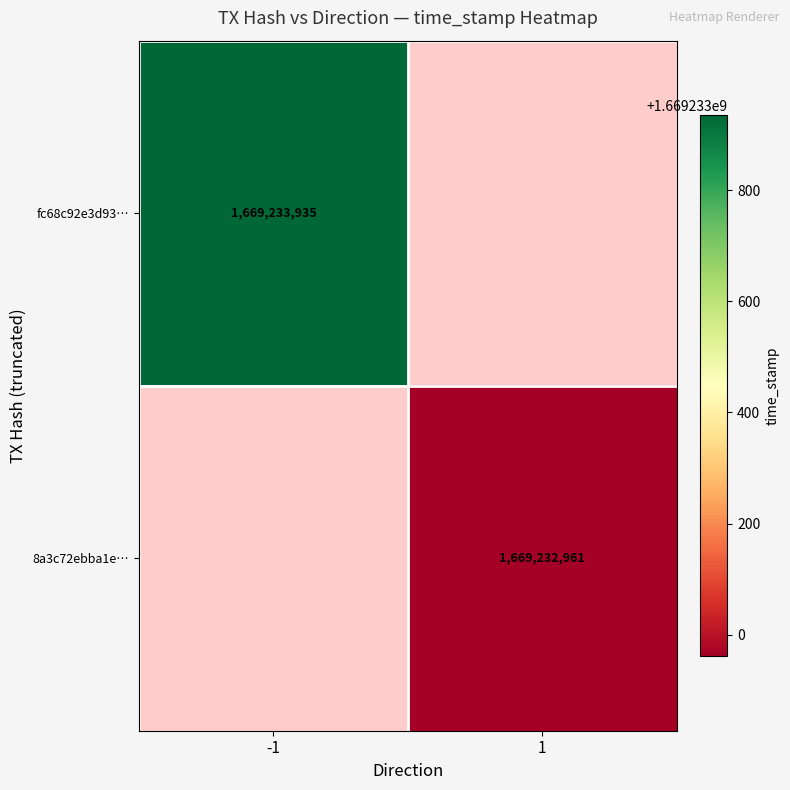

Reading left to right, transcribe all the data shown in this chart.

fc68c92e3d9352e84ddbc2ed9902d1b27ad8ebf: -1	1669233935
8a3c72ebba1ee2344b5453aa4908e4e61af458c: 1	1669232961